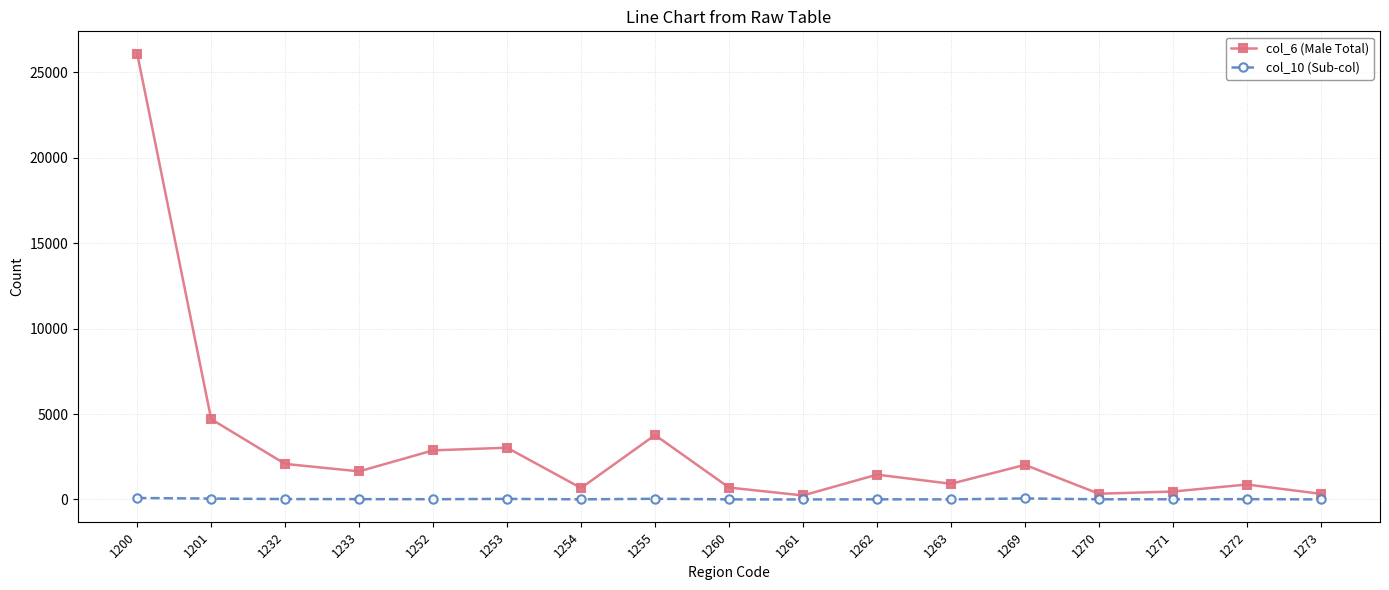

True or false: col_6 (Male Total) and col_10 (Sub-col) cross at least once.

False